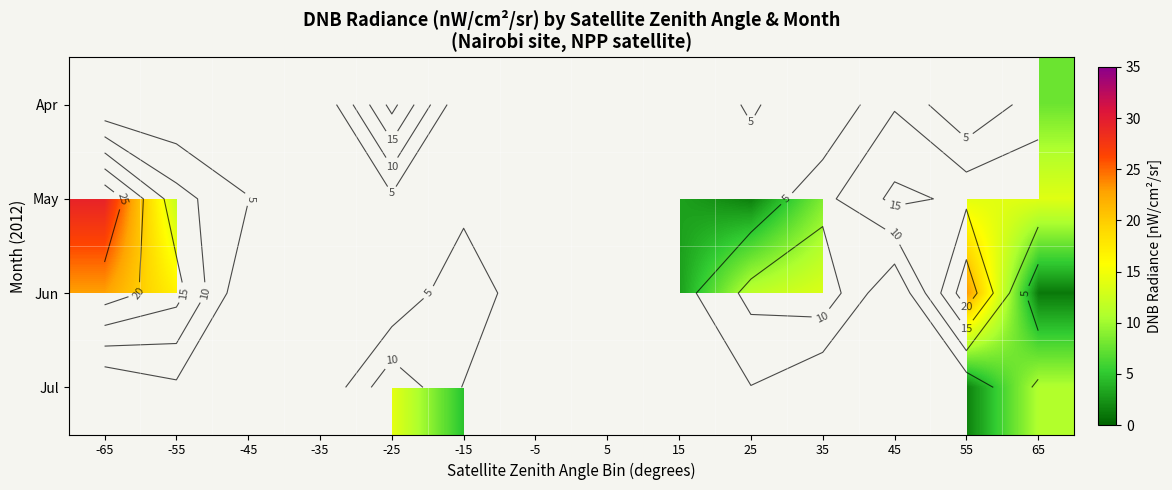

True or false: May has a value of 3.1 at 15.

True